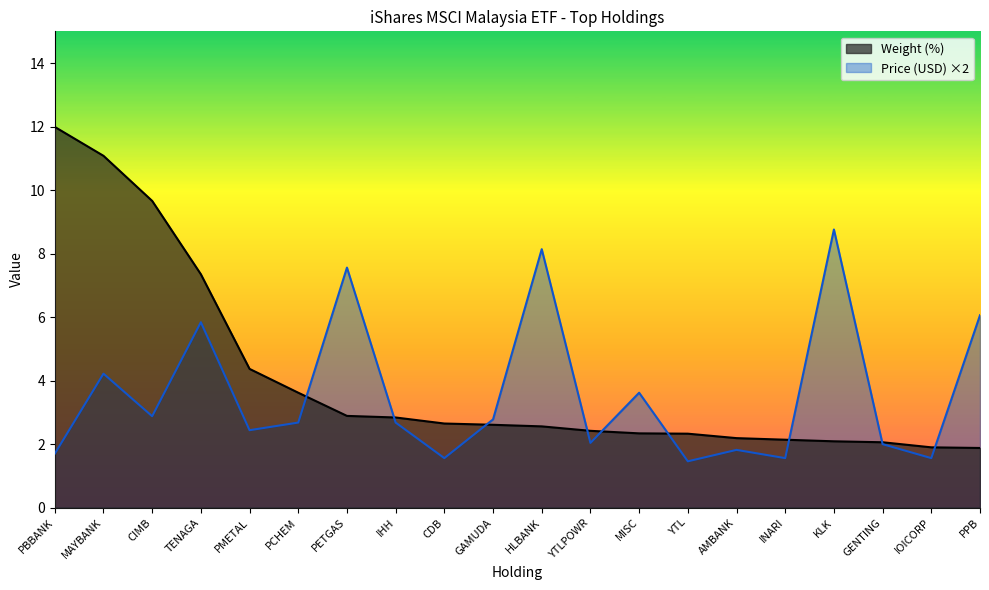

What is the label of the 12th point from the right?

CDB